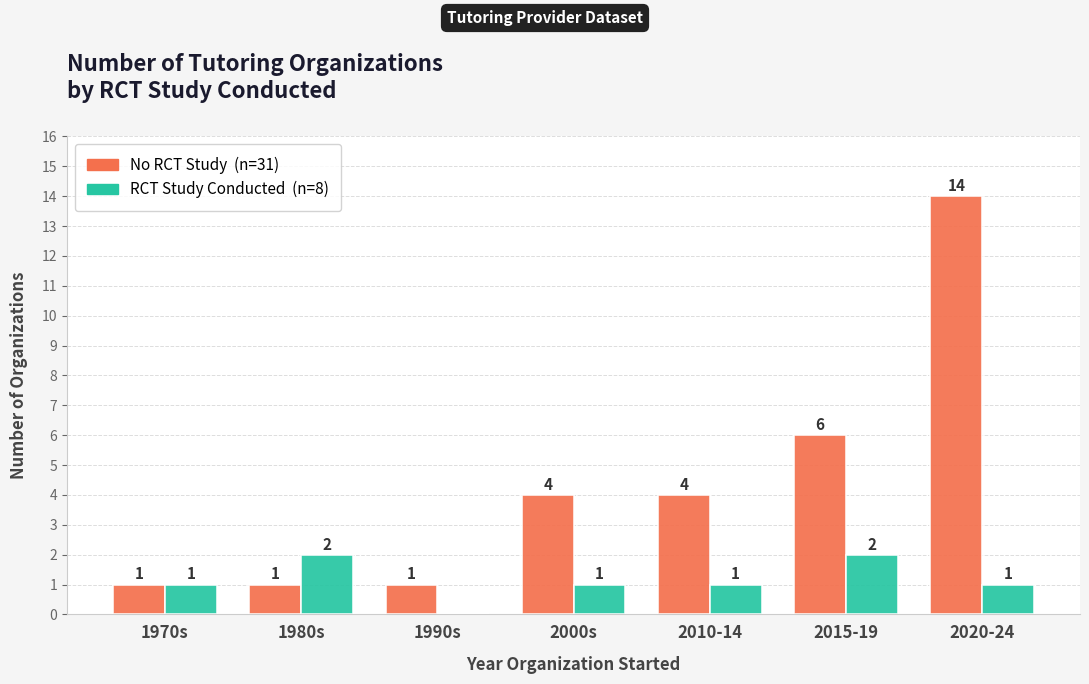

How many groups of bars are there?

7